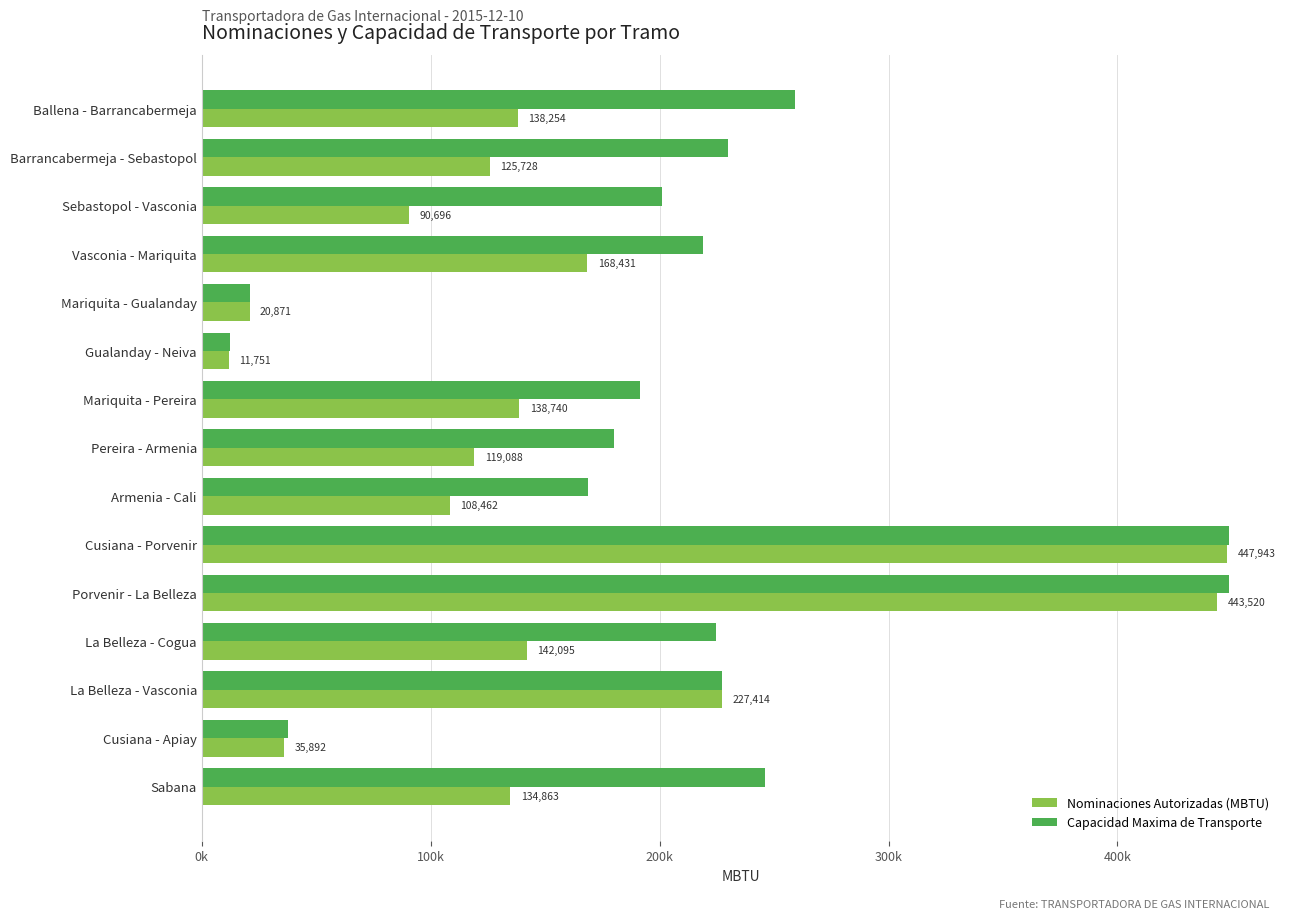

What are all the series names shown in the legend?

Nominaciones Autorizadas (MBTU), Capacidad Maxima de Transporte